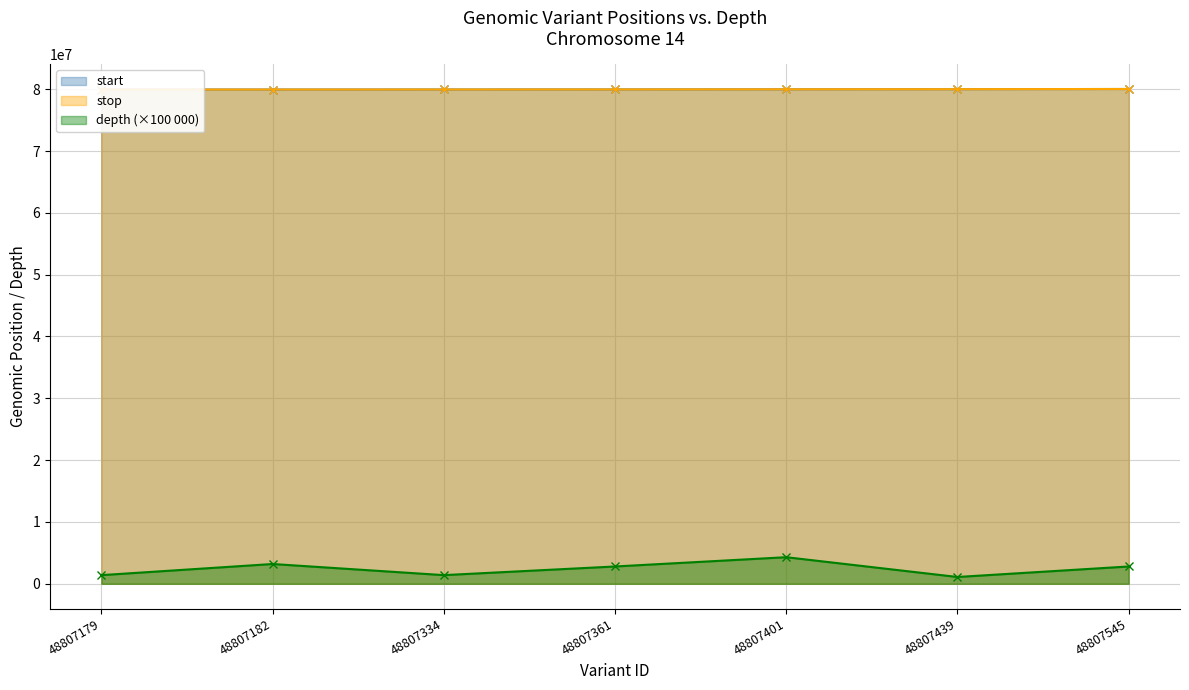

True or false: start has more than 2 points higher than both neighbors.

False